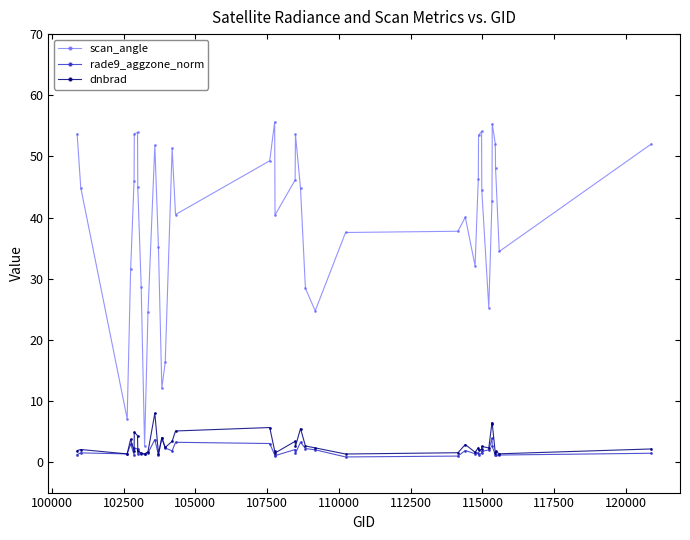

Which series has the largest total across all categories?

scan_angle